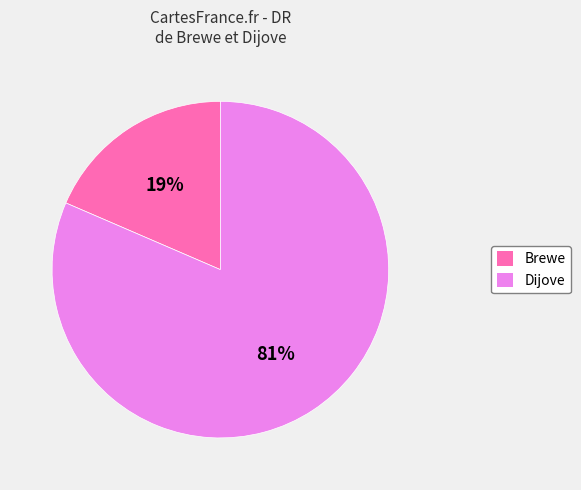

Is it true that Brewe is 25% of the pie?

False